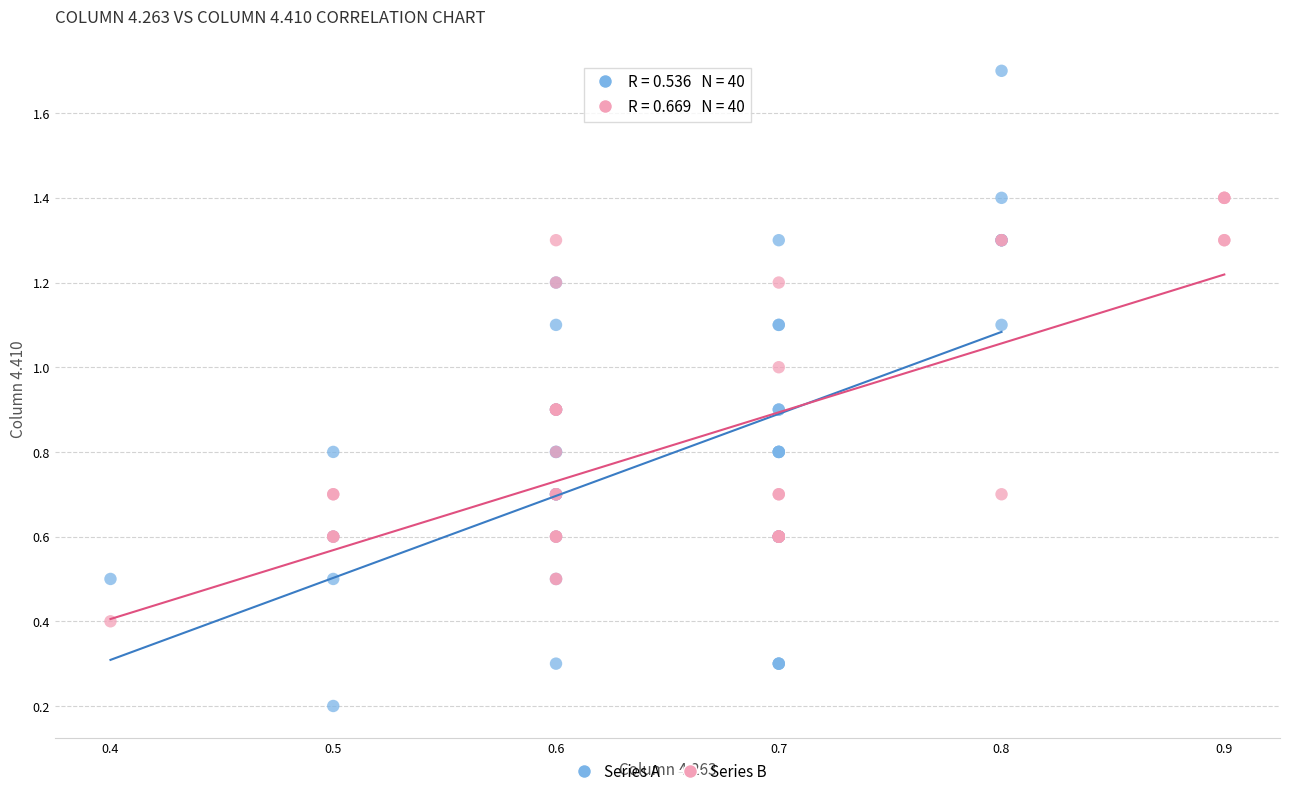

Which series has the widest spread of Y values?

Series A